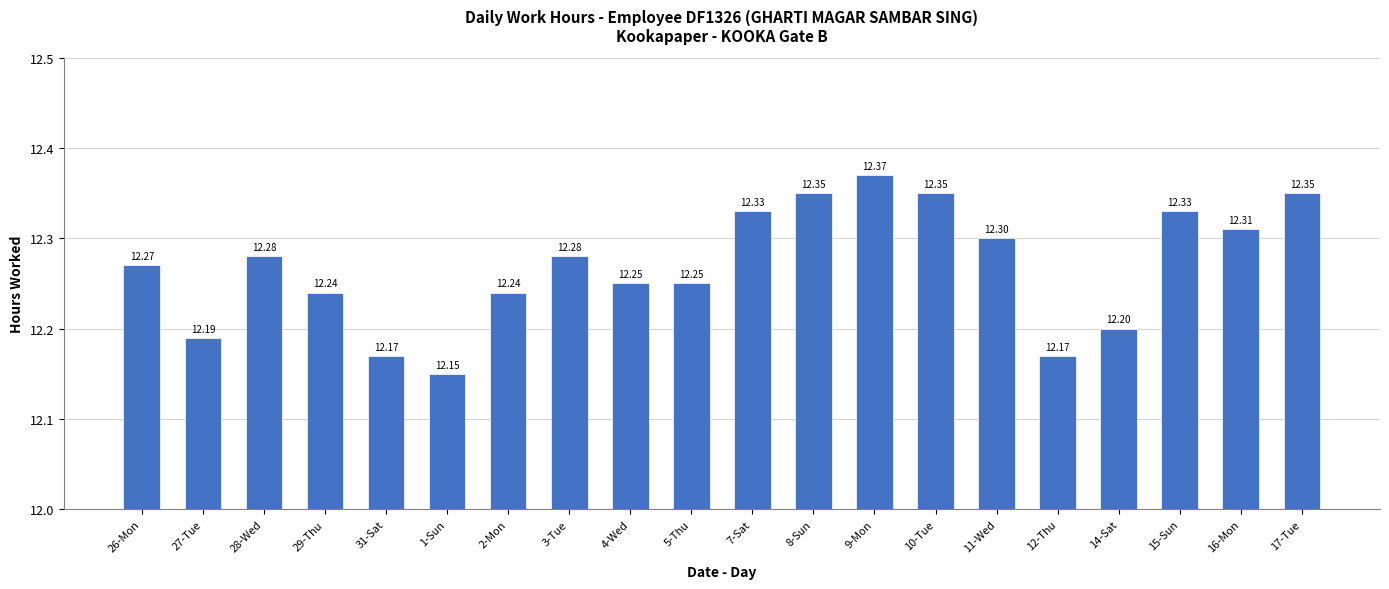

What is the difference between the second highest and second lowest values?

0.2